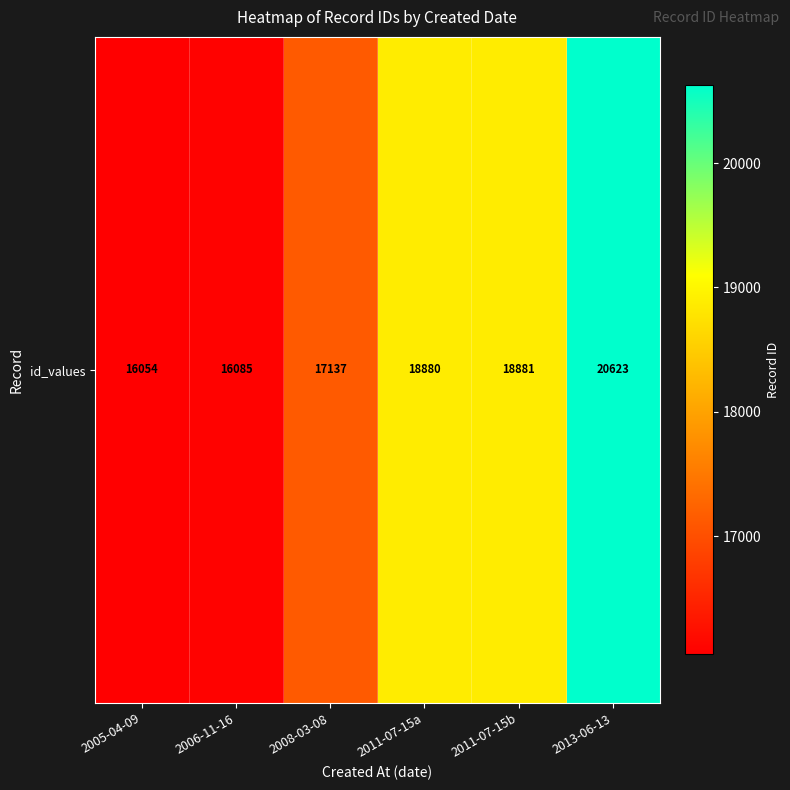

What is the difference between the maximum and minimum values?

4569